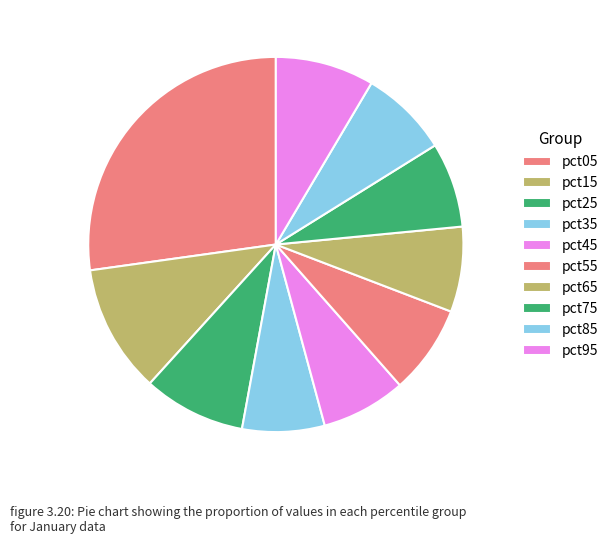

Is it true that pct65 is 7% of the pie?

True